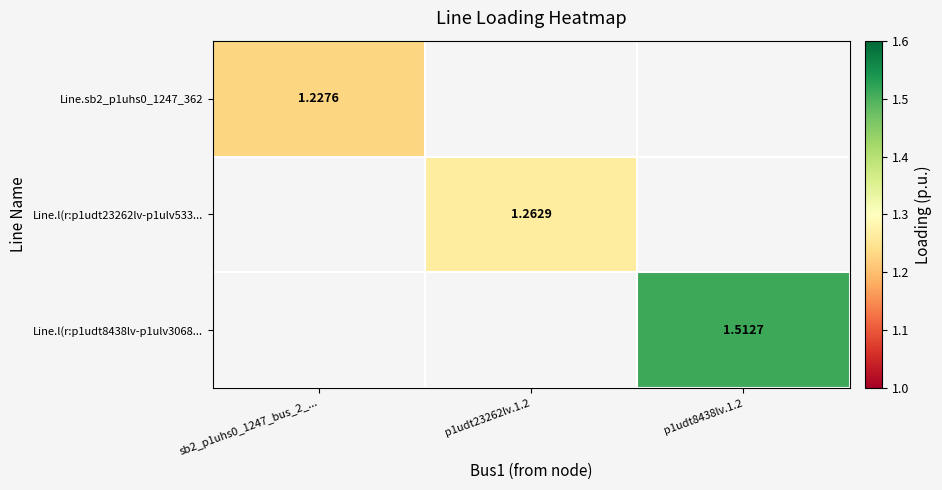

How many data points in Line.l(r:p1udt23262lv-p1ulv533... are above 1?

1